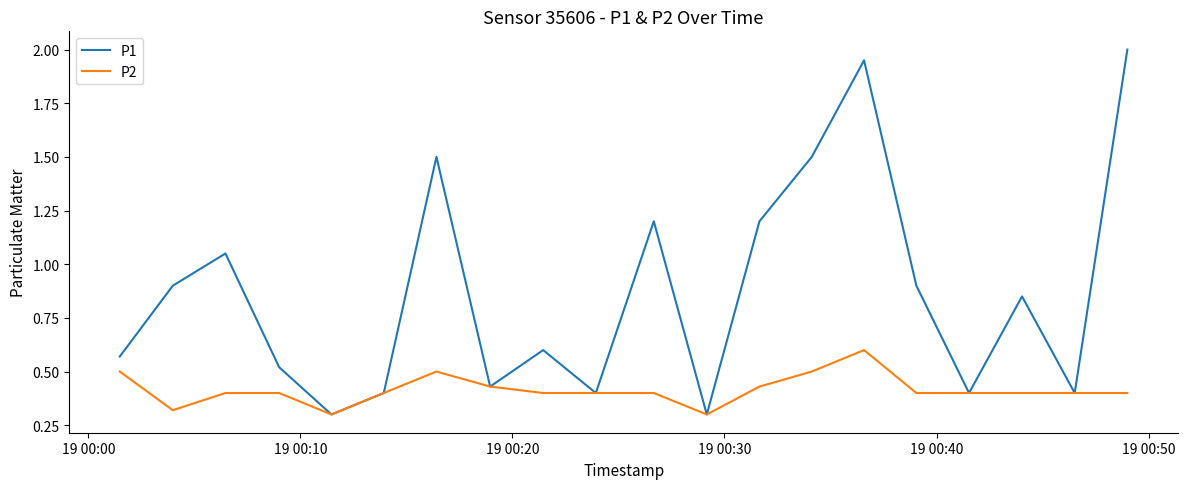

Which series has the largest total across all categories?

P1